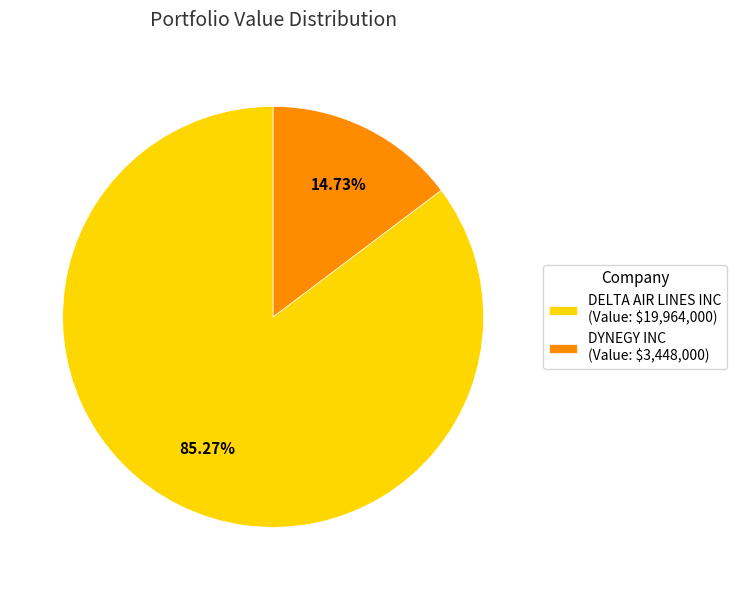

Approximately how many times larger is the value at DELTA AIR LINES INC compared to DYNEGY INC?

5.8